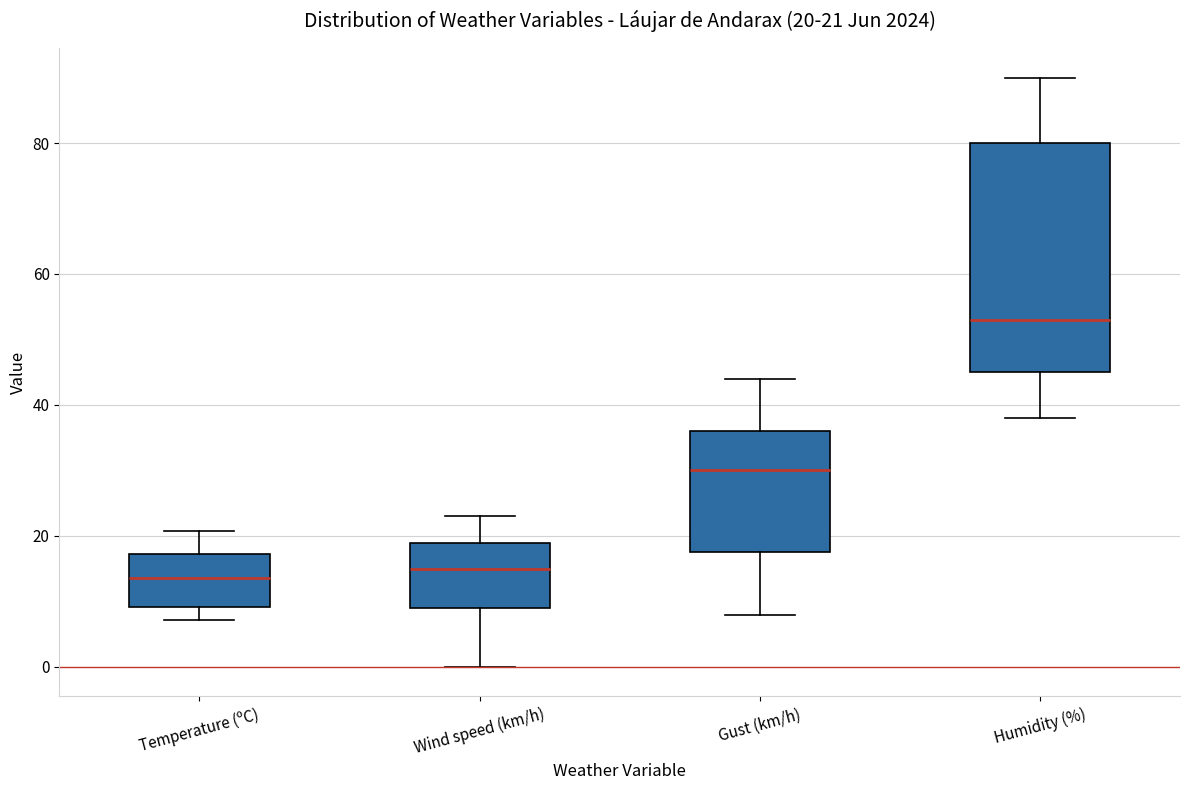

Which box is the tallest, from its lower edge to its upper edge?

Humidity (%)